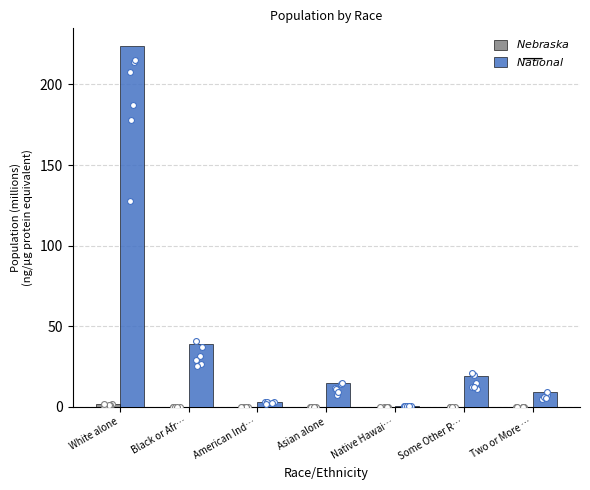

What is the total value across all series at Two or More …?

9.0